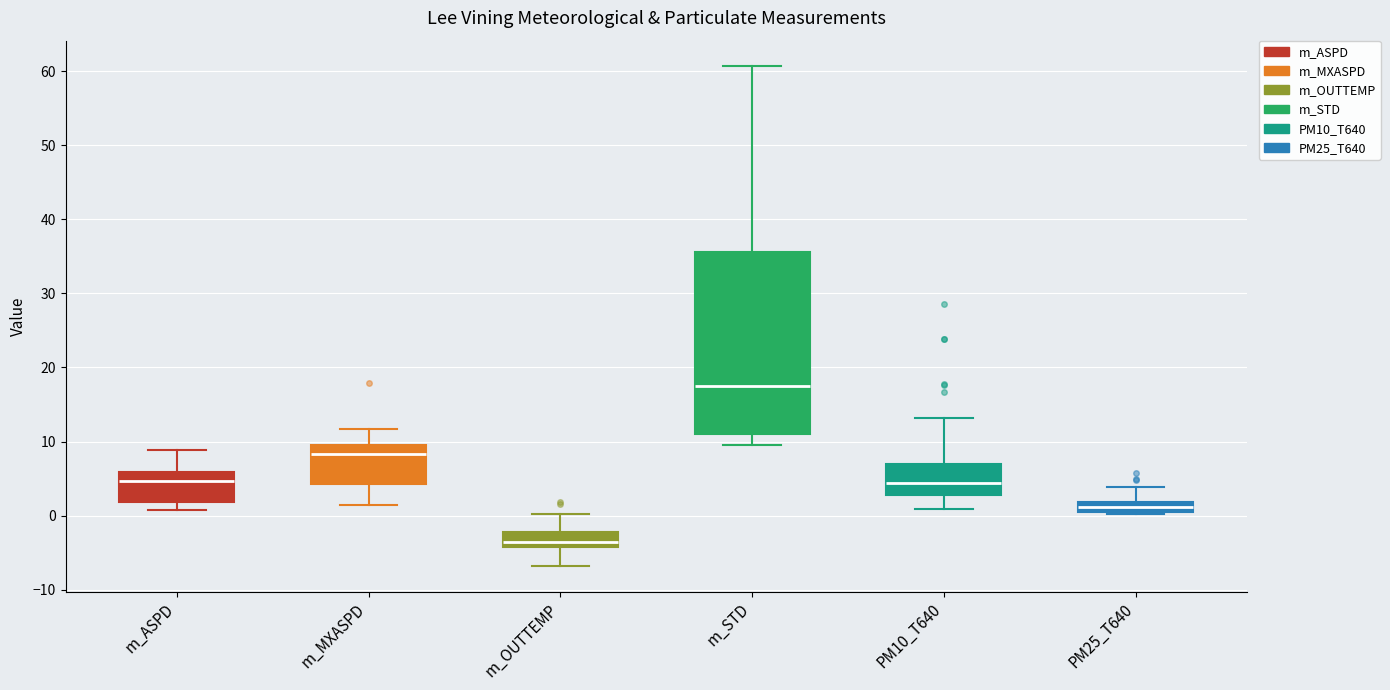

Which box is the tallest, from its lower edge to its upper edge?

m_STD